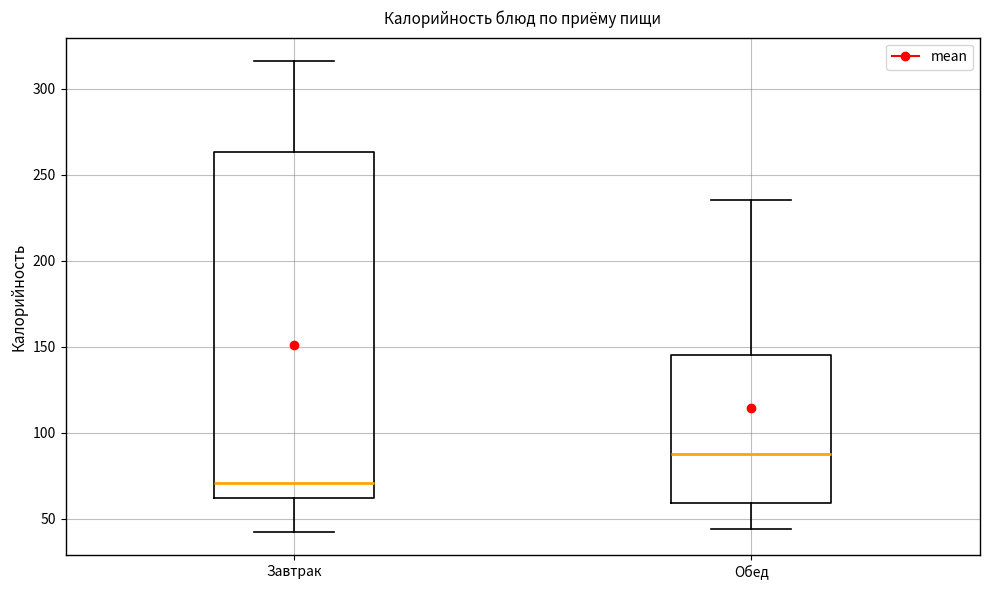

Reading left to right, transcribe this box plot: for each box, give where its median line is, the range the box spans, and where its two whiskers end, as read against the y-axis. The values are not printed on the chart, so give them approximately, as read against the axis.

Завтрак: median 70, box 60 to 265, whiskers 45 to 315
Обед: median 90, box 60 to 145, whiskers 45 to 235